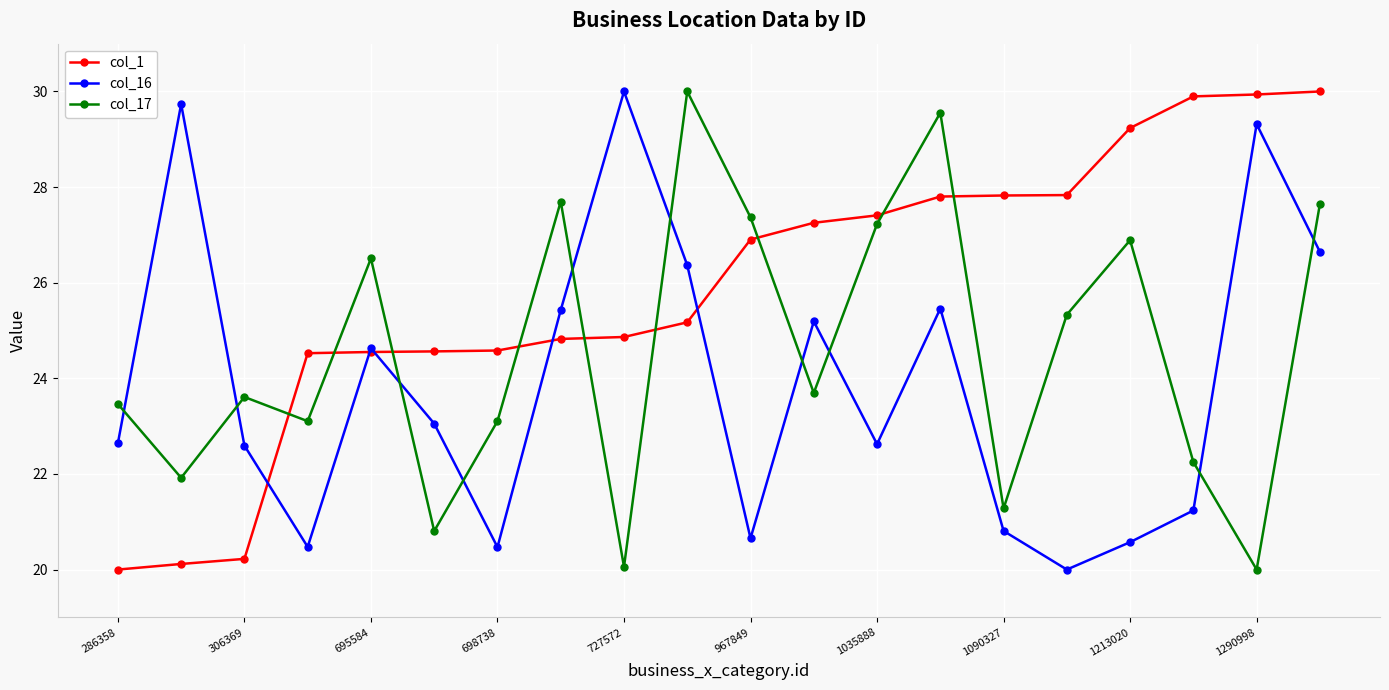

How many data points in col_16 are above 23?

10